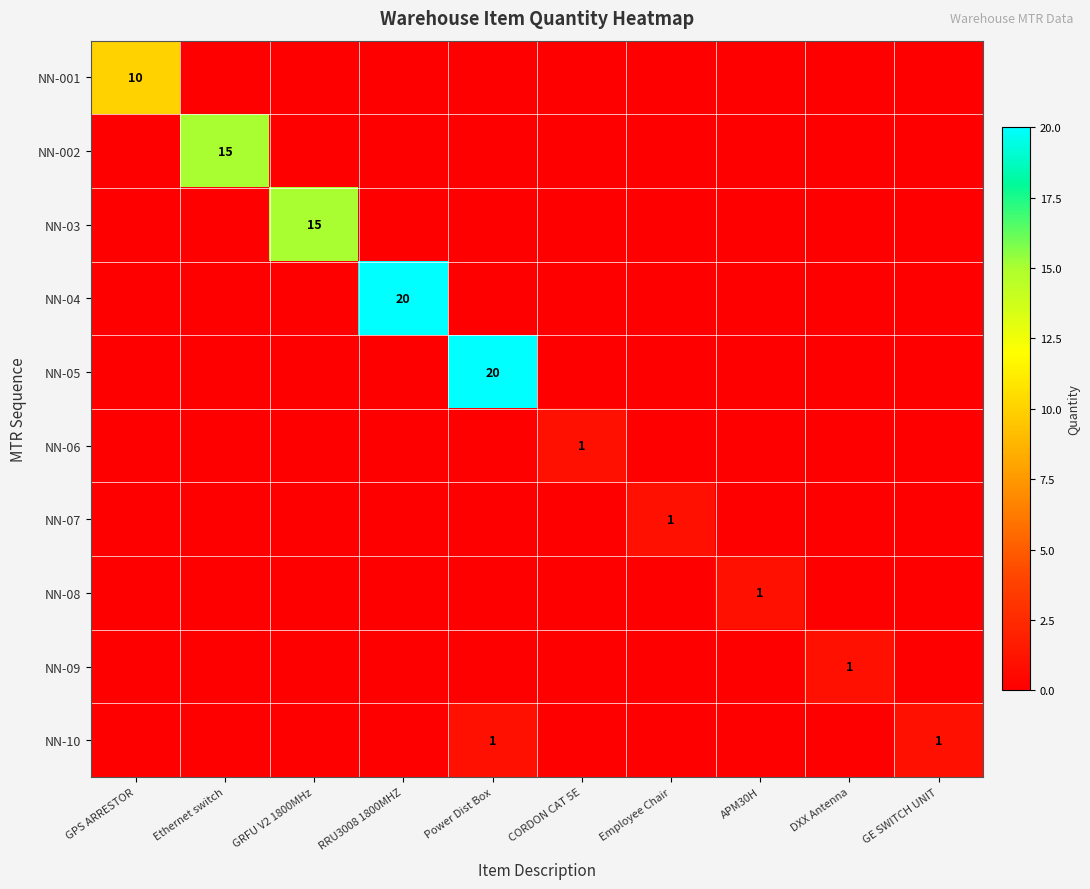

The NN-09 series shows 0 at CORDON CAT 5E. True or false?

True